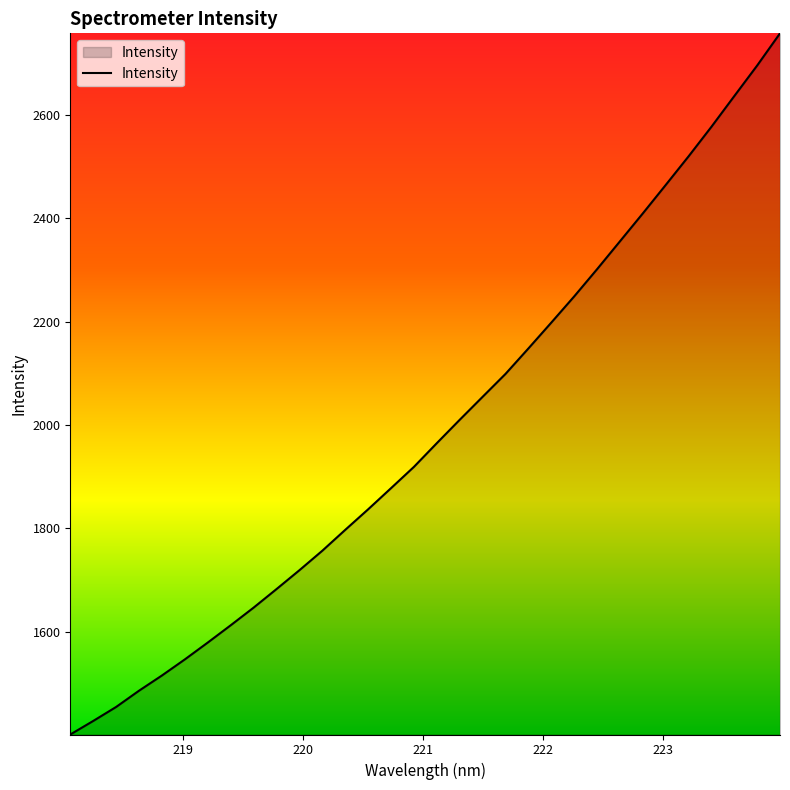

What is the difference between the maximum and minimum values?

1356.9